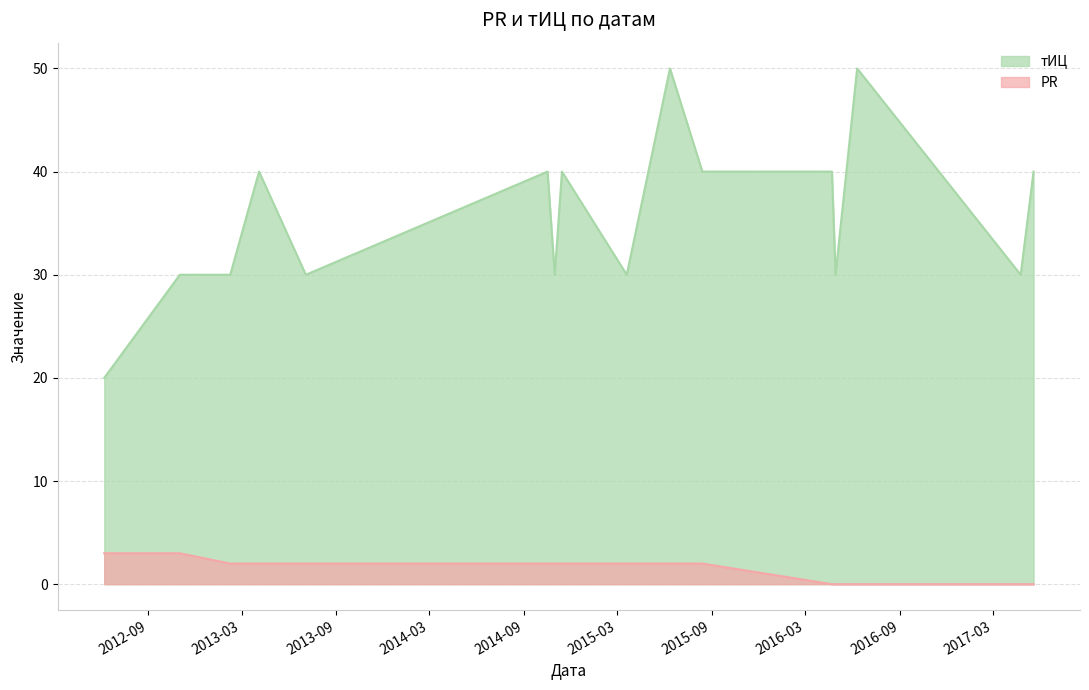

At 2013-04-04, list the series in order from largest to smallest.

тИЦ, PR